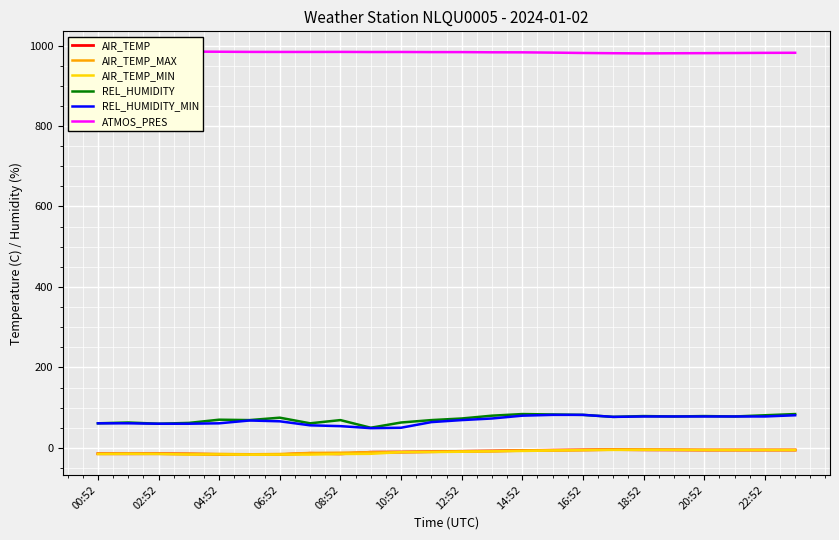

Read the REL_HUMIDITY_MIN value at 13.

73.0